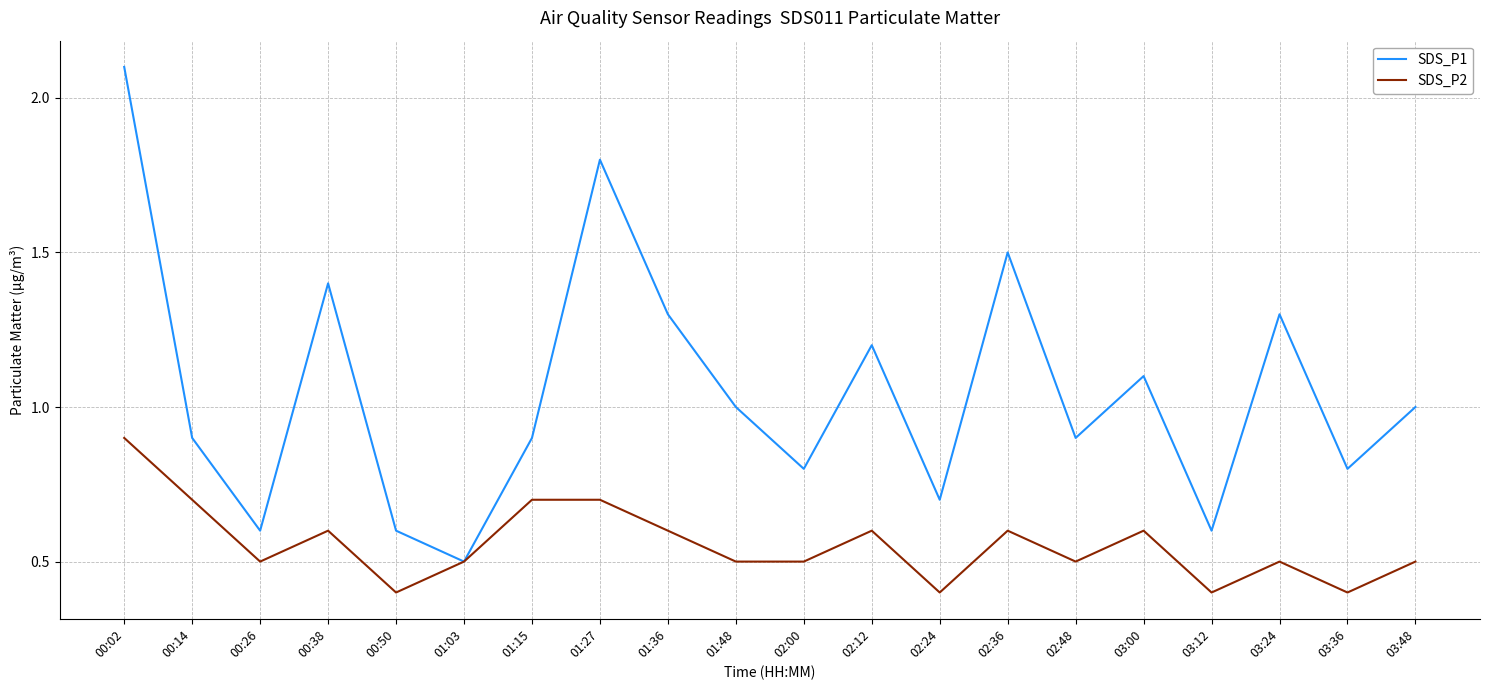

Read the SDS_P2 value at 00:02.

0.9